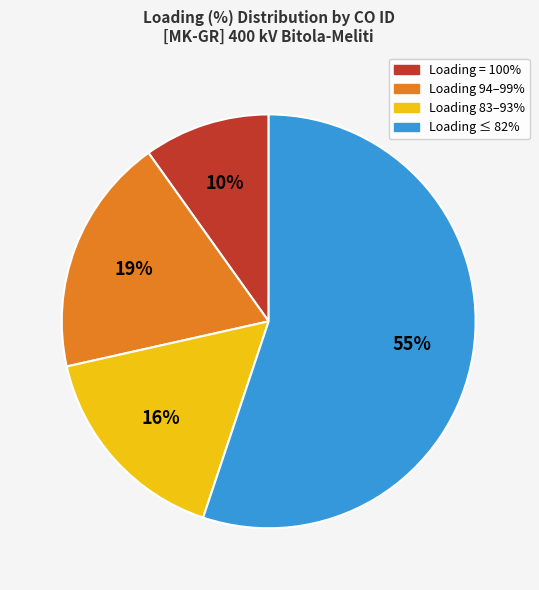

Rank the categories by value from highest to lowest.

Loading ≤ 82%, Loading 94–99%, Loading 83–93%, Loading = 100%